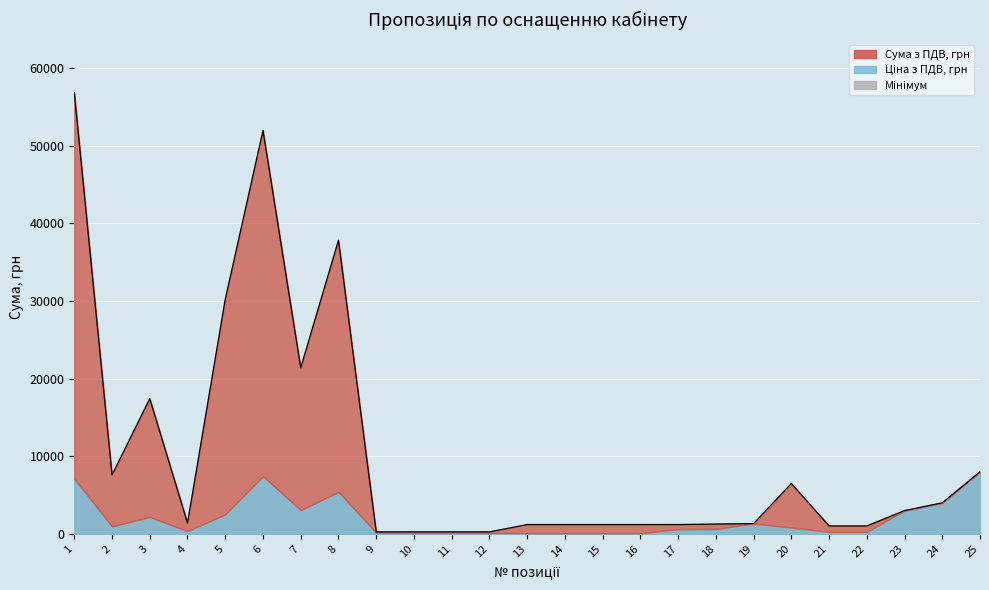

List the labels in order of value, largest first.

1, 6, 8, 5, 7, 3, 25, 2, 20, 24, 23, 4, 19, 18, 17, 13, 14, 15, 16, 21, 22, 9, 10, 11, 12